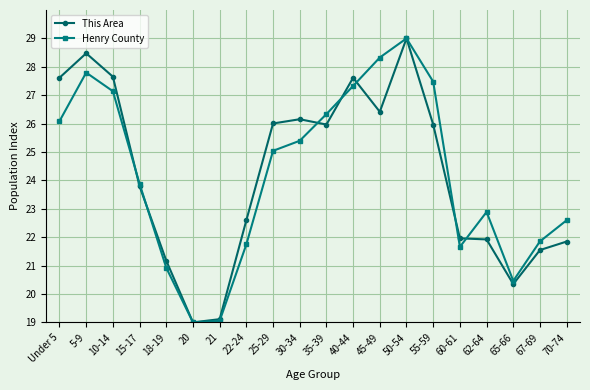

At 30-34, list the series in order from largest to smallest.

This Area, Henry County